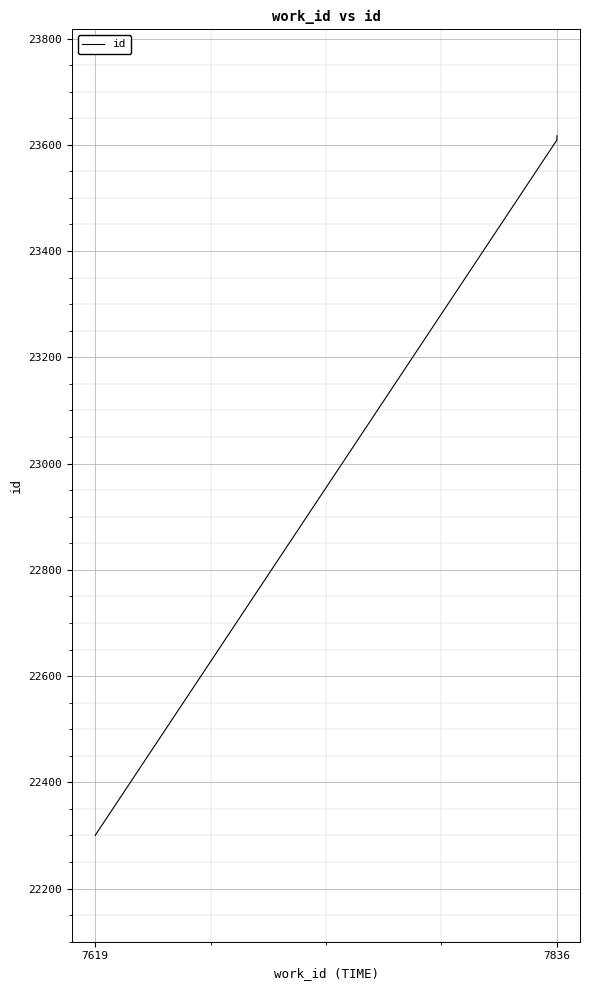

At which label is the value closest to 22958?

7836